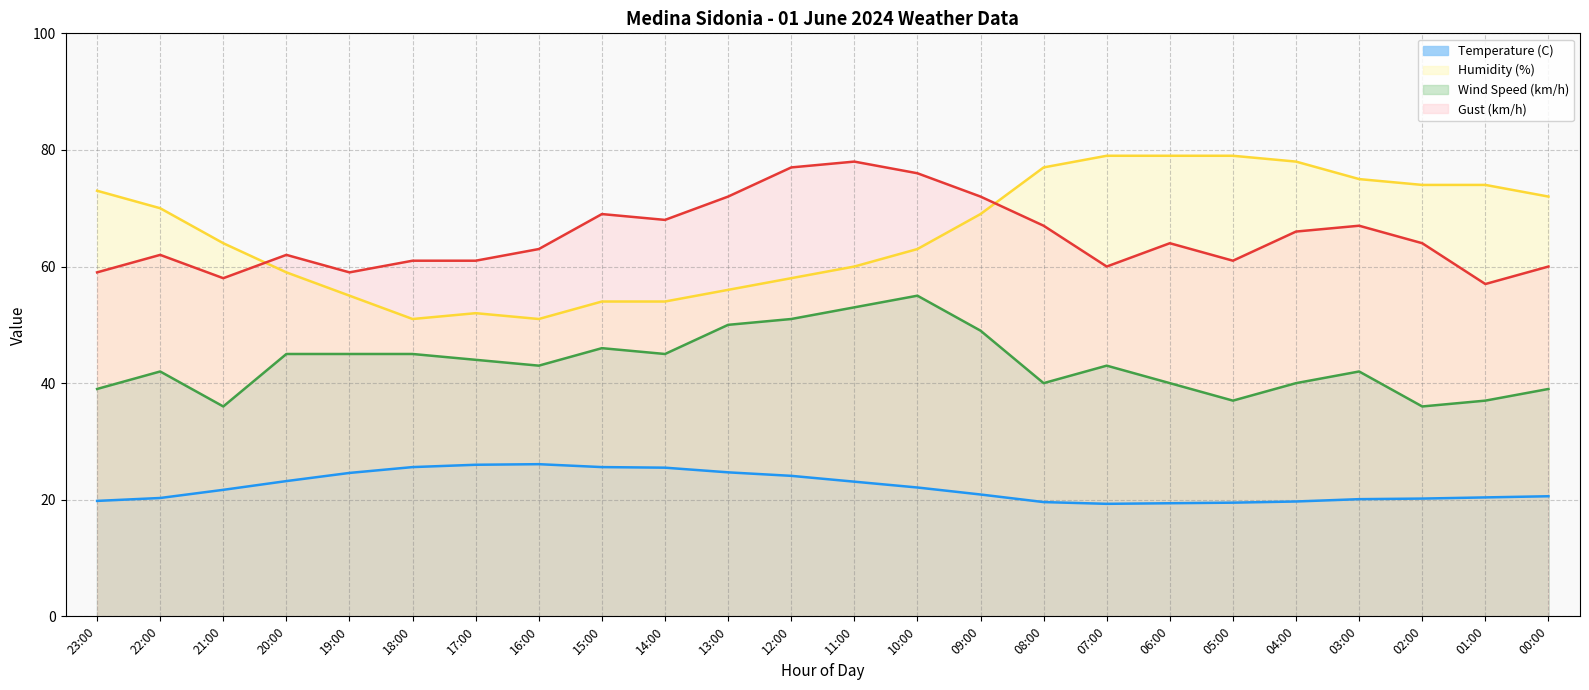

What is the lowest value of the Humidity (%) series?

51.0